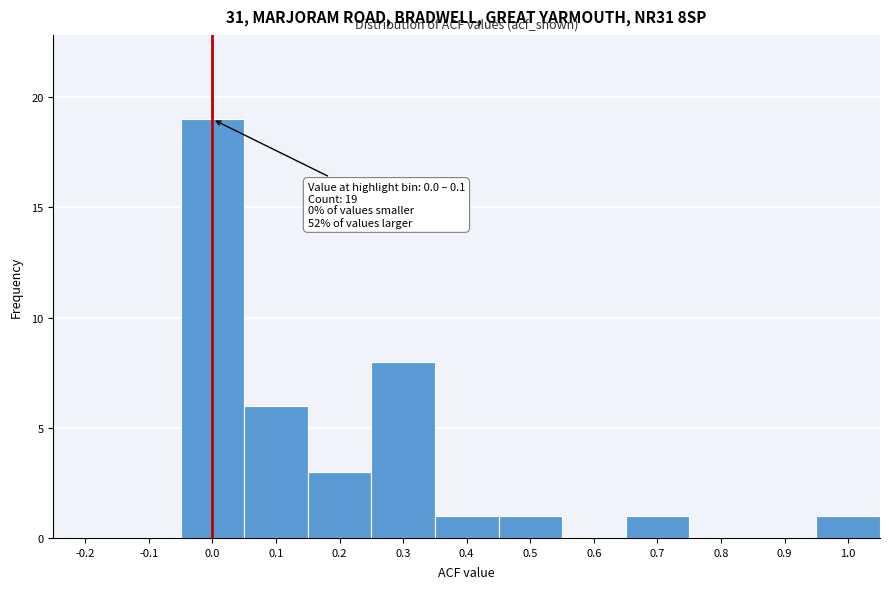

Reading left to right, transcribe all the data shown in this chart.

-0.2=0	-0.1=0	0.0=19	0.1=6	0.2=3	0.3=8	0.4=1	0.5=1	0.6=0	0.7=1	0.8=0	0.9=0	1.0=1